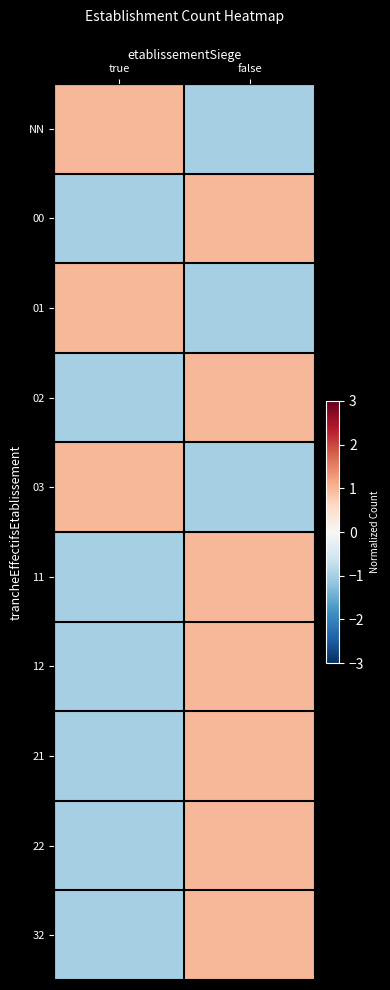

What is the total value across all series at true?

-4